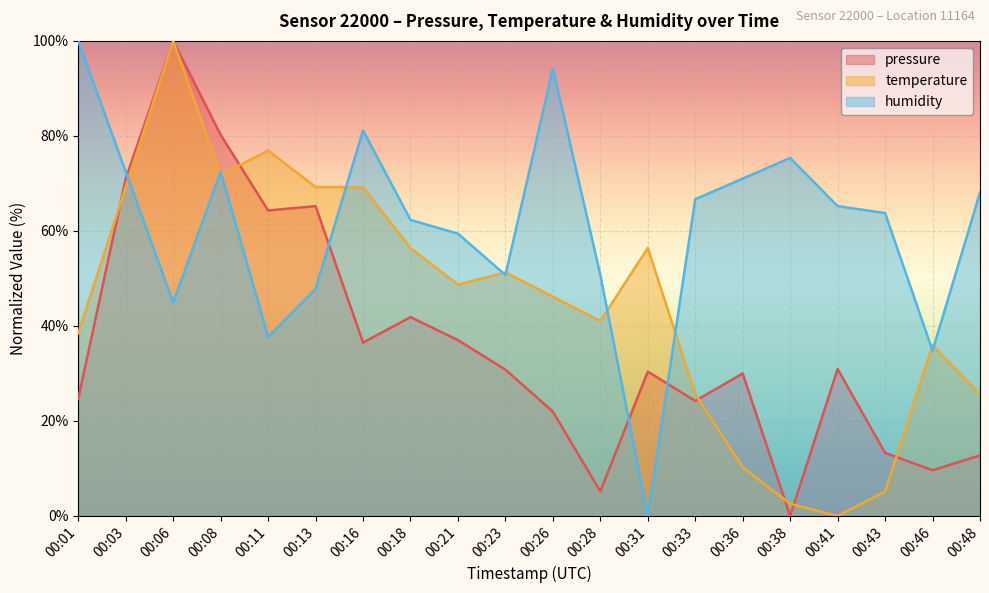

List the series in order of their overall mean, lowest first.

pressure, temperature, humidity